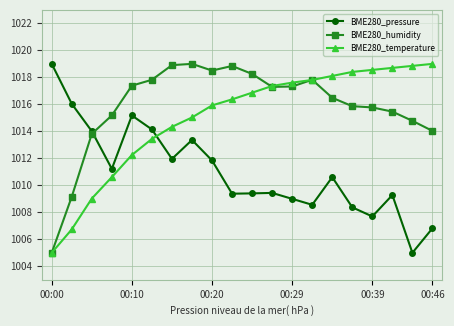

Which series has the largest total across all categories?

BME280_humidity